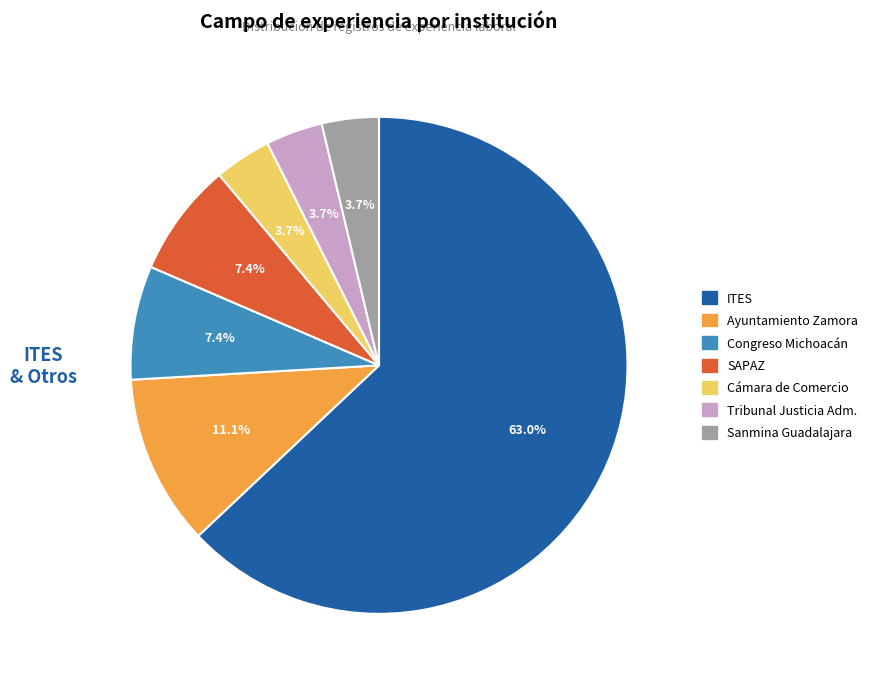

How many segments does this pie chart have?

7